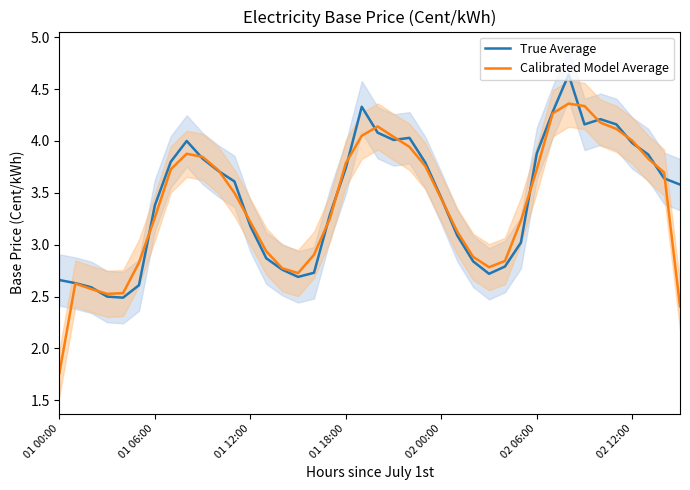

What is the total value across all series at 01 18:00?

7.5